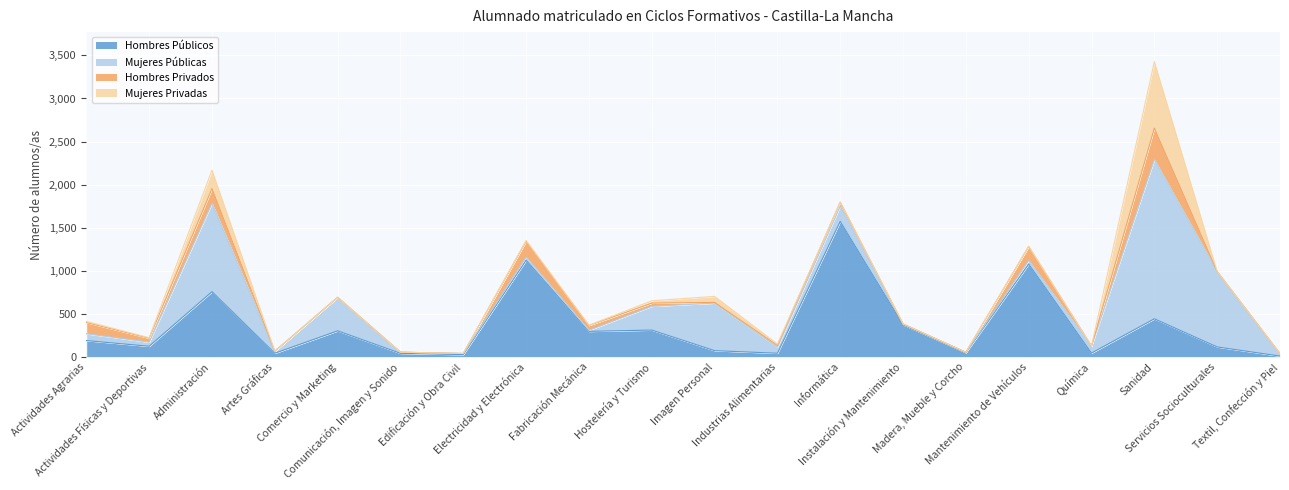

How many data points in Mujeres Públicas are above 69?

9